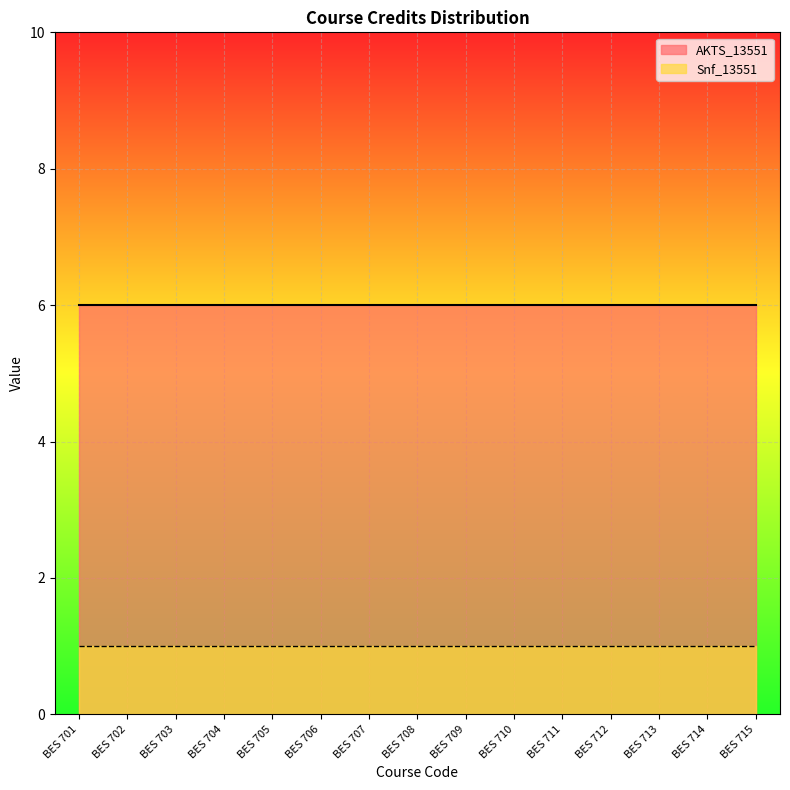

What are all the series names shown in the legend?

AKTS_13551, Snf_13551